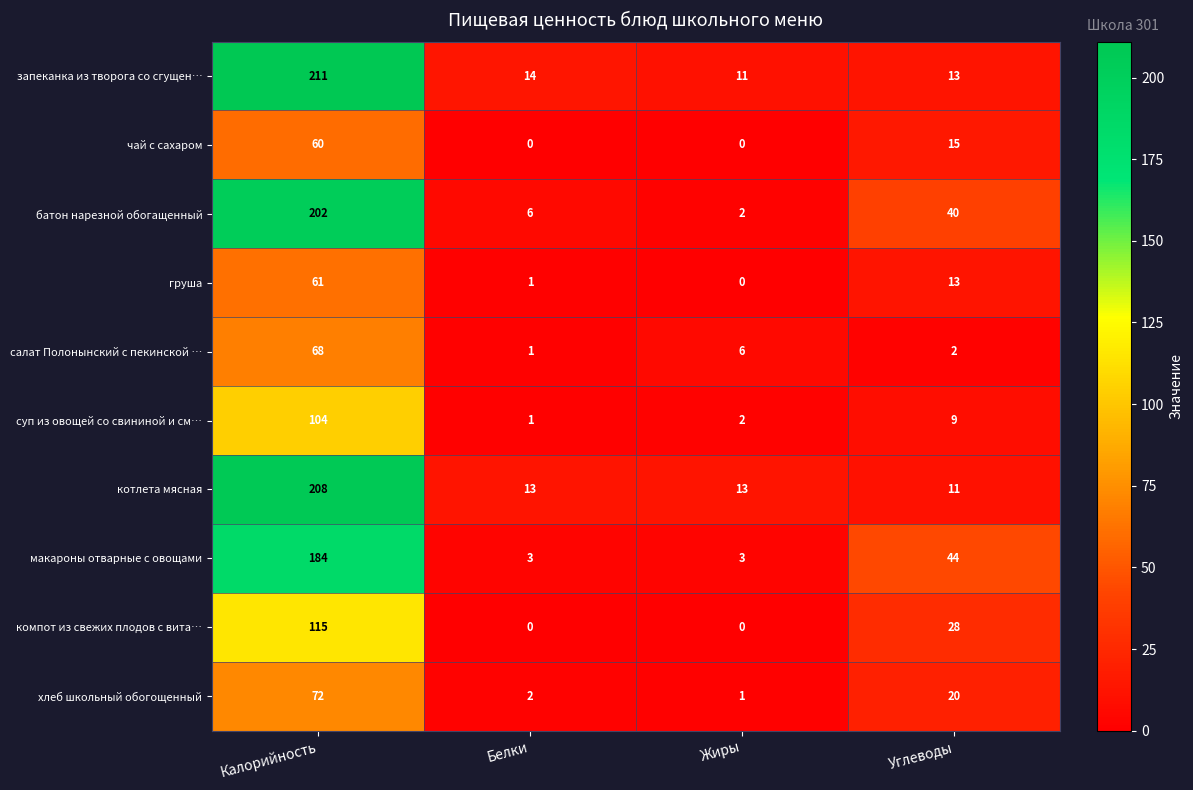

At which category is the sum across all series the highest?

Калорийность